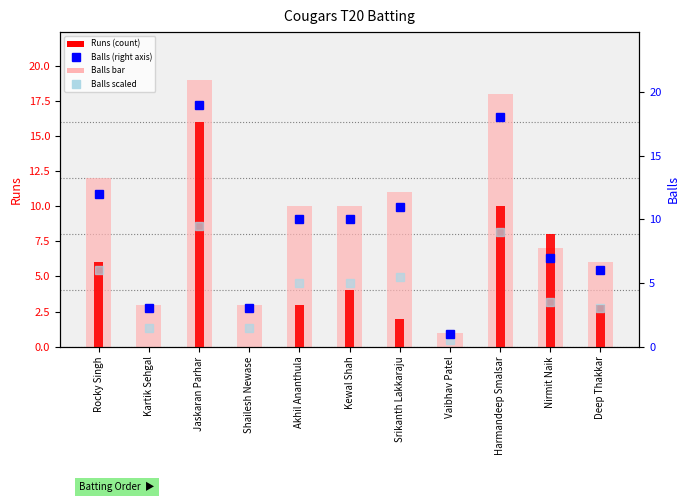

Which category has the highest value in the Balls scaled series?

Jaskaran Parhar